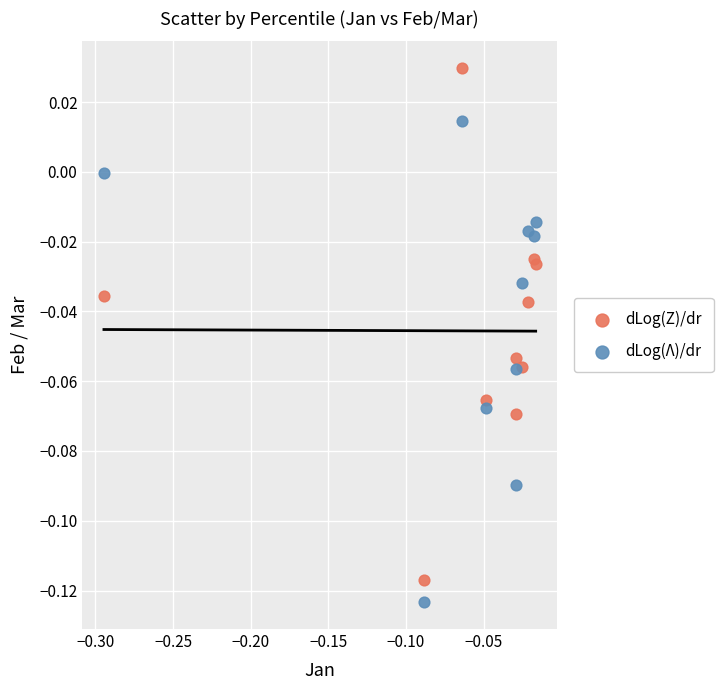

Which series has the largest Y range (max minus min)?

dLog(Z)/dr